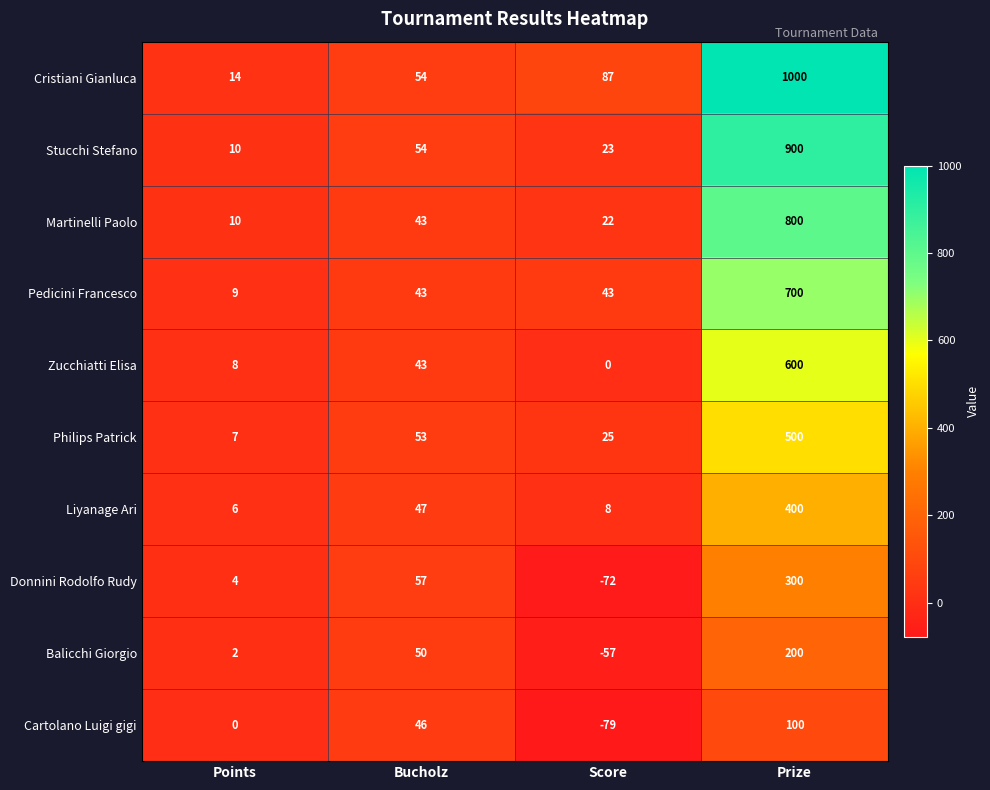

Which series has the widest spread of values?

Cristiani Gianluca